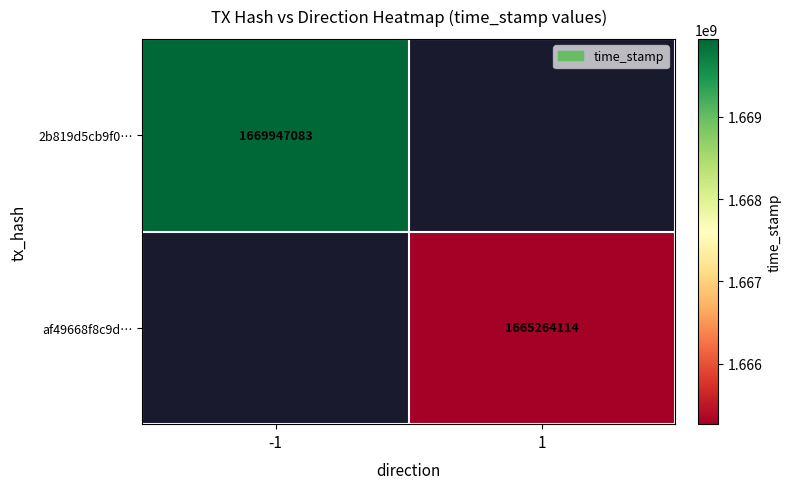

Is the value of 2b819d5cb9f0… at -1 greater than the value of af49668f8c9d… at 1?

Yes